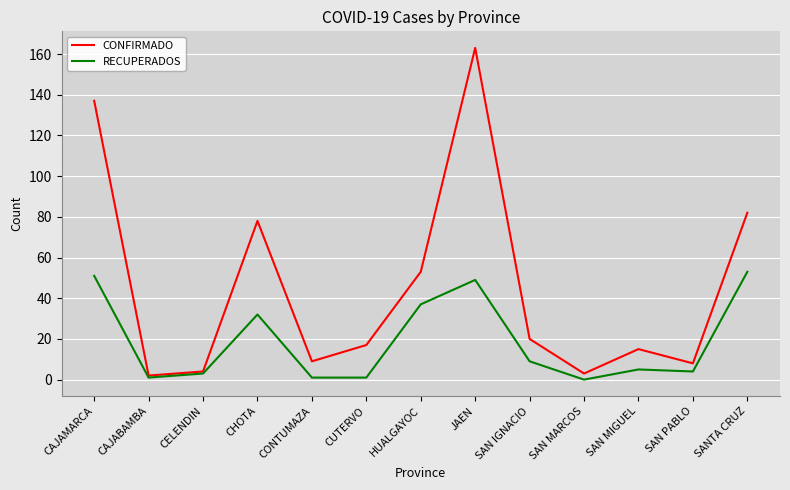

List the series in order of their peak value, lowest first.

RECUPERADOS, CONFIRMADO